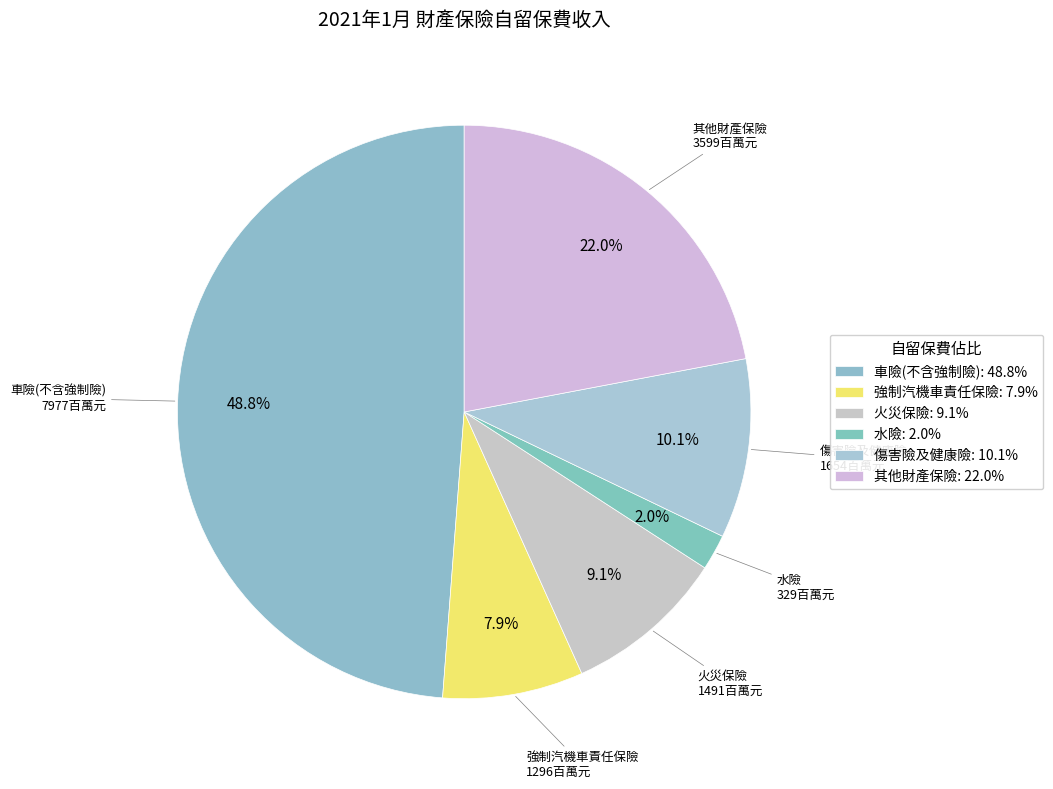

Combined, do 車險(不含強制險) and 其他財產保險 account for over 50%?

Yes